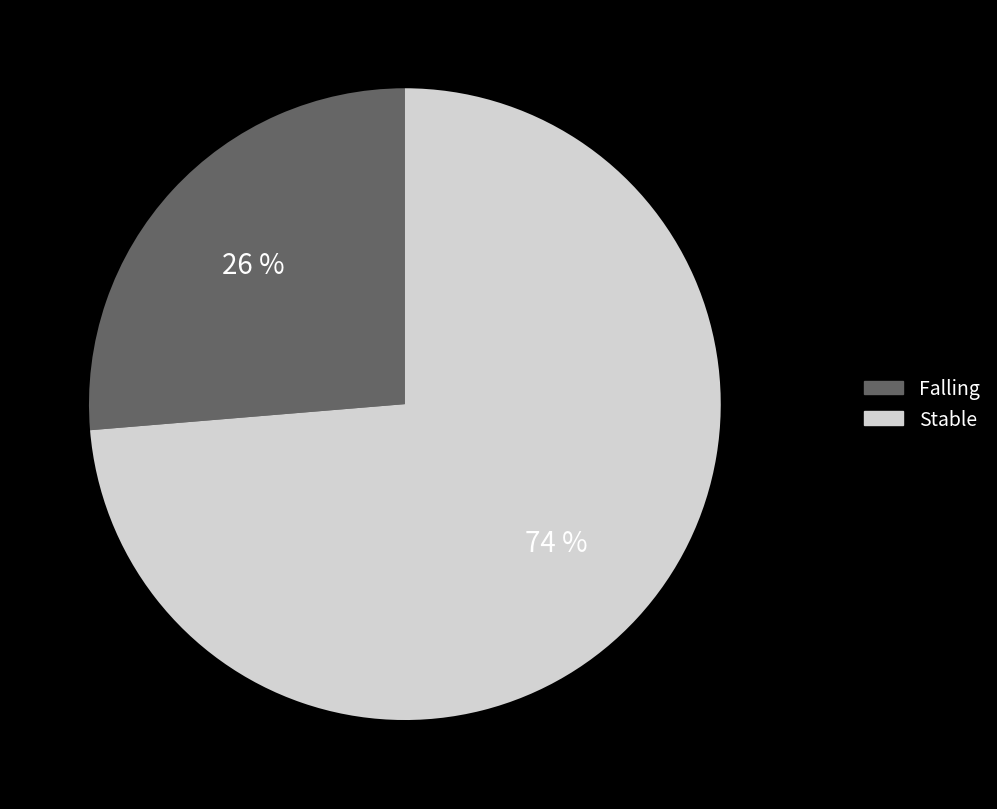

To the nearest percent, what portion does Falling represent?

26%